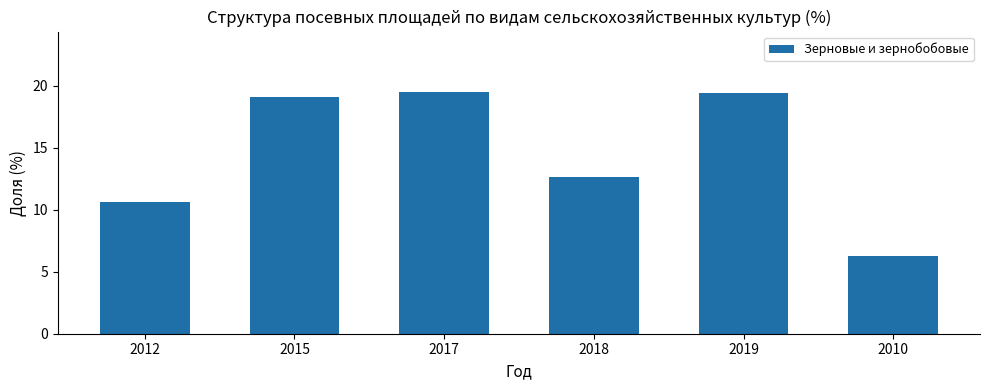

What is the sum of the values at 2019 and 2018?

32.1